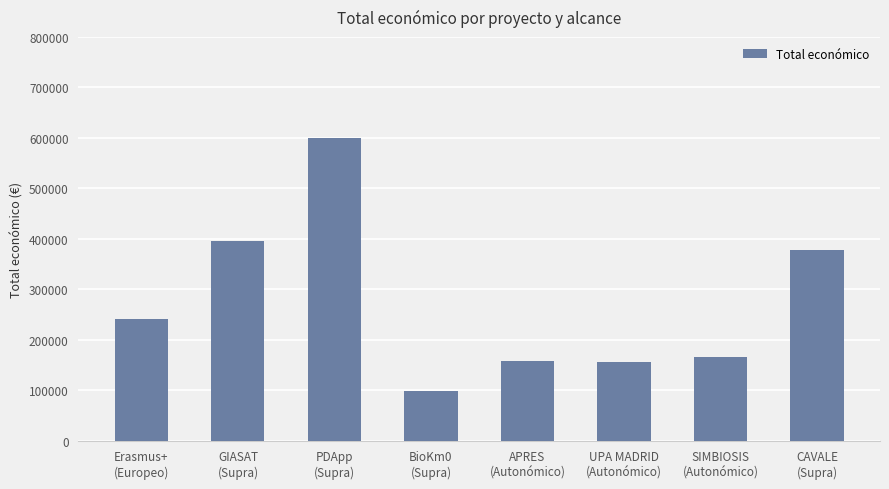

The chart shows a value of 98950 at SIMBIOSIS
(Autonómico). True or false?

False